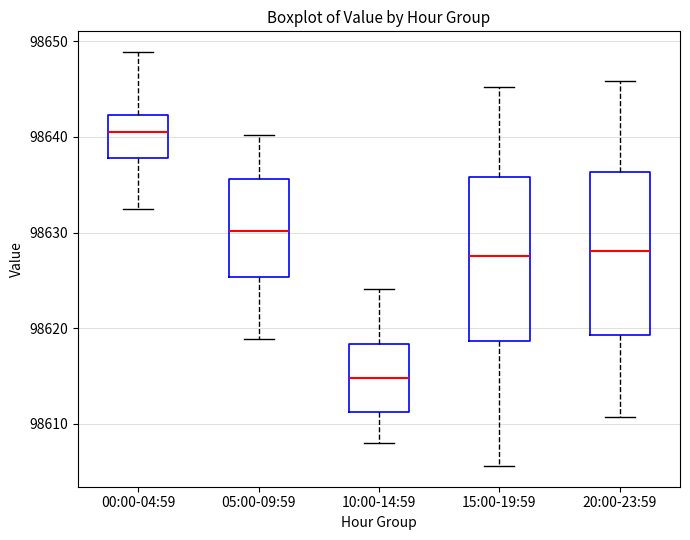

Reading left to right, read every box against the y-axis: the position of its median line, the range the box covers, and the ends of its whiskers. The values are not printed on the chart, so give them approximately, as read against the axis.

00:00-04:59: median 98641, box 98638 to 98642, whiskers 98632 to 98649
05:00-09:59: median 98630, box 98625 to 98636, whiskers 98619 to 98640
10:00-14:59: median 98615, box 98611 to 98618, whiskers 98608 to 98624
15:00-19:59: median 98628, box 98619 to 98636, whiskers 98606 to 98645
20:00-23:59: median 98628, box 98619 to 98636, whiskers 98611 to 98646